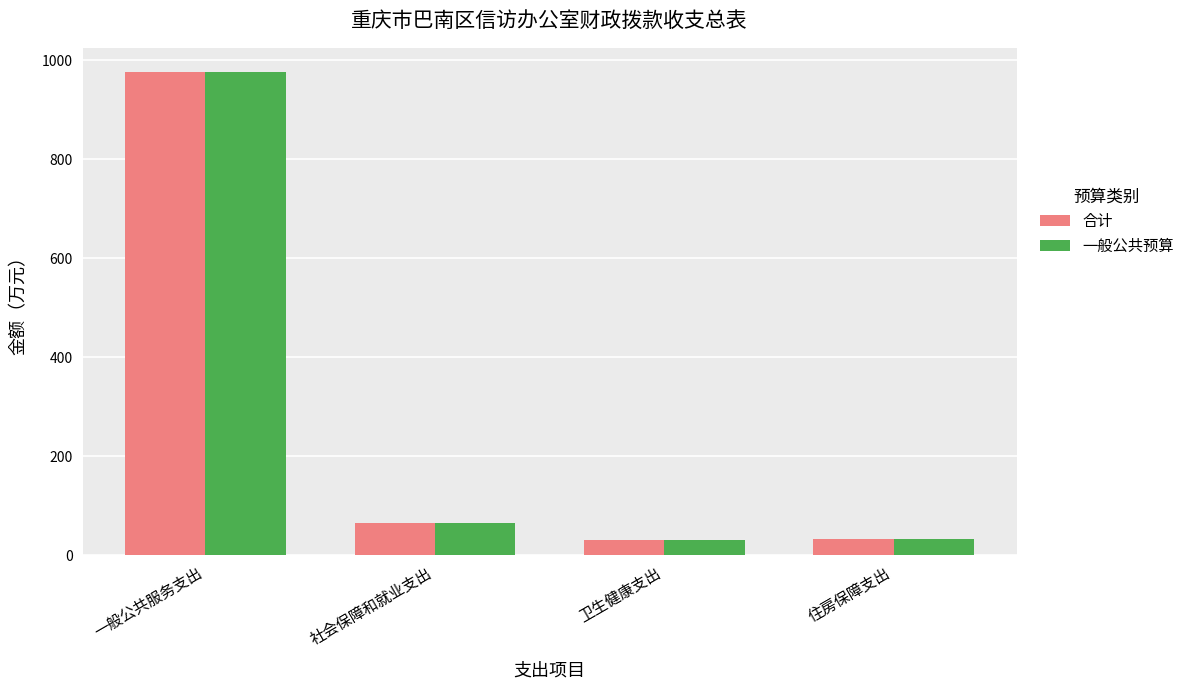

True or false: 合计 has a value of 30.5 at 卫生健康支出.

True